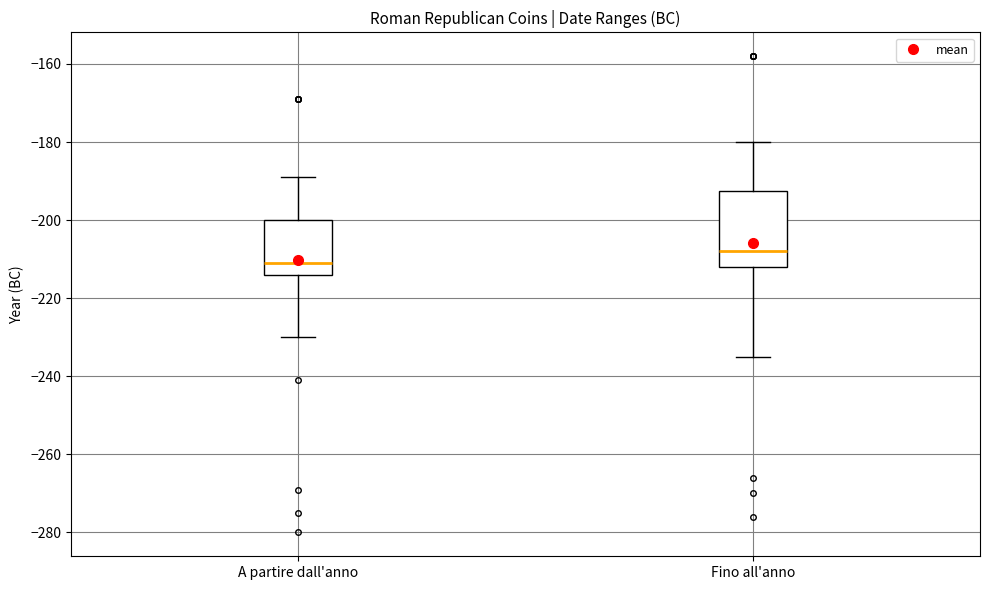

Which box's median line is the lowest?

A partire dall'anno